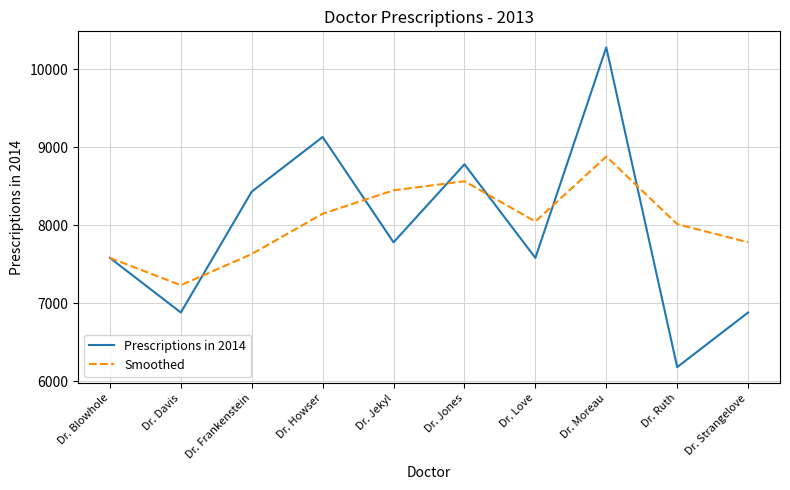

What is the lowest value of the Prescriptions in 2014 series?

6178.9